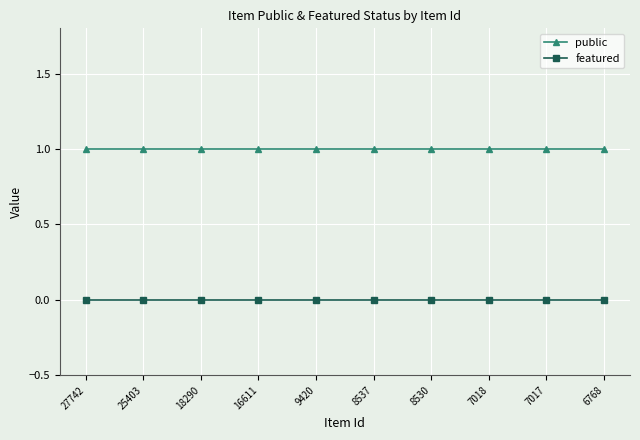

Is it true that public equals 1 at 16611?

True